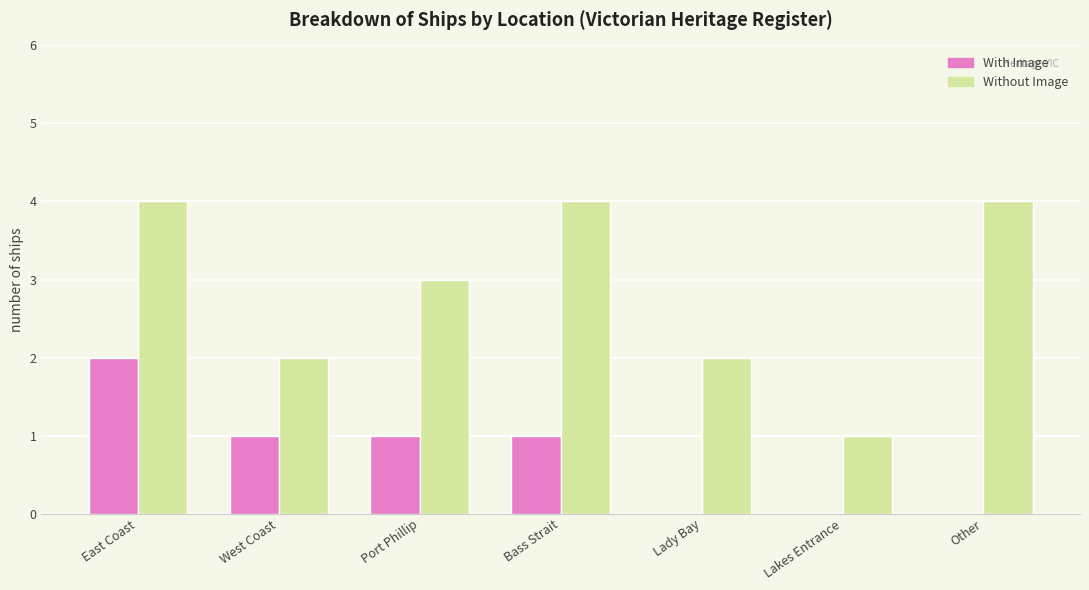

Count the Without Image values in the range 2 to 4.

6